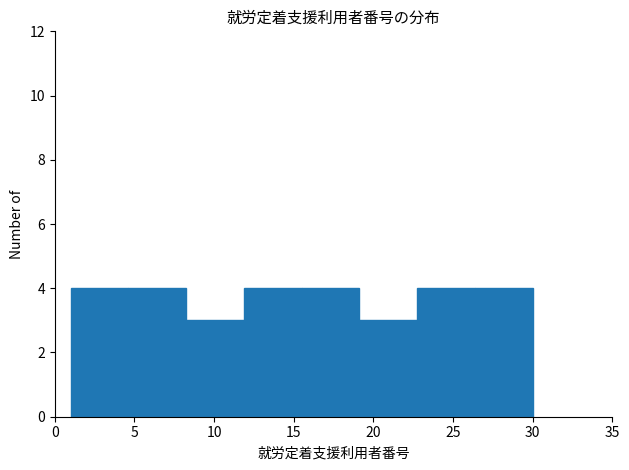

Reading left to right, transcribe this chart: for each bar, give the range it covers on the x-axis and its height. Neither the bar edges nor the heights are printed on the chart, so give them approximately, as read against the axes.

1.0 to 4.5: 4
4.5 to 8.5: 4
8.5 to 12.0: 3
12.0 to 15.5: 4
15.5 to 19.0: 4
19.0 to 23.0: 3
23.0 to 26.5: 4
26.5 to 30.0: 4